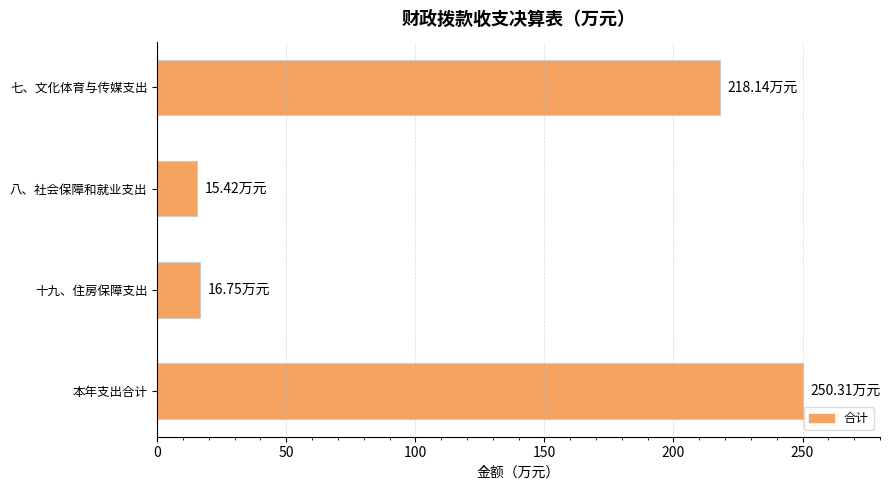

What is the minimum value shown in the chart?

15.4